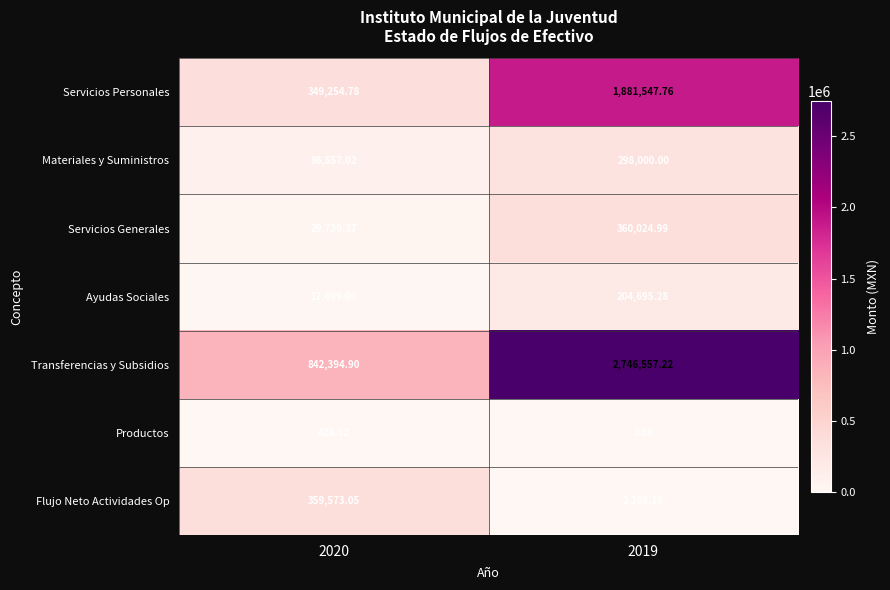

At 2020, list the series in order from largest to smallest.

Transferencias y Subsidios, Flujo Neto Actividades Op, Servicios Personales, Materiales y Suministros, Servicios Generales, Ayudas Sociales, Productos